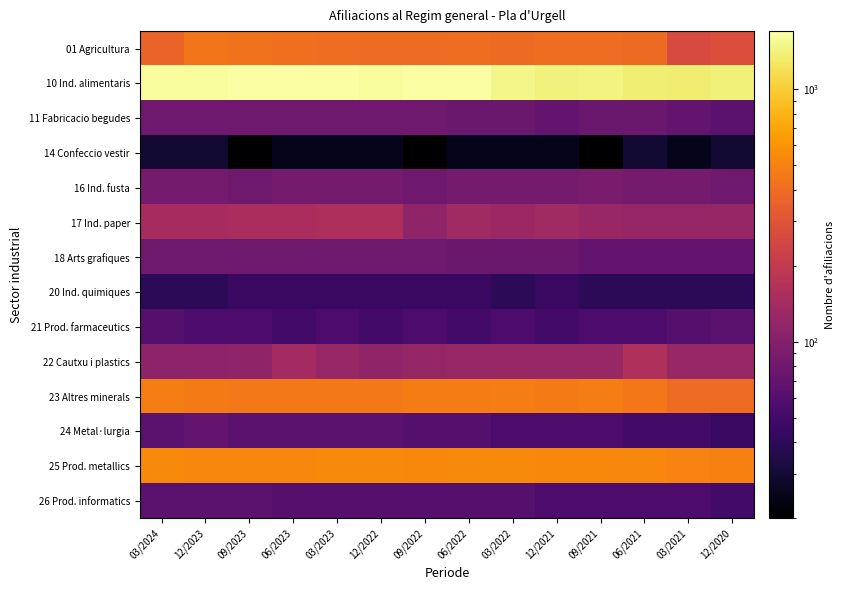

Reading left to right, transcribe all the data shown in this chart.

01 Agricultura: 03/2024=365	12/2023=440	09/2023=425	06/2023=415	03/2023=405	12/2022=400	09/2022=400	06/2022=405	03/2022=390	12/2021=405	09/2021=405	06/2021=390	03/2021=265	12/2020=275
10 Ind. alimentaris: 03/2024=1625	12/2023=1630	09/2023=1675	06/2023=1680	03/2023=1690	12/2022=1635	09/2022=1680	06/2022=1695	03/2022=1490	12/2021=1410	09/2021=1440	06/2021=1375	03/2021=1350	12/2020=1380
11 Fabricacio begudes: 03/2024=80	12/2023=80	09/2023=80	06/2023=80	03/2023=80	12/2022=80	09/2022=80	06/2022=75	03/2022=75	12/2021=70	09/2021=75	06/2021=75	03/2021=70	12/2020=65
14 Confeccio vestir: 03/2024=30	12/2023=30	09/2023=20	06/2023=25	03/2023=25	12/2022=25	09/2022=20	06/2022=25	03/2022=25	12/2021=25	09/2021=20	06/2021=30	03/2021=25	12/2020=30
16 Ind. fusta: 03/2024=85	12/2023=85	09/2023=80	06/2023=85	03/2023=85	12/2022=85	09/2022=80	06/2022=85	03/2022=85	12/2021=85	09/2021=90	06/2021=85	03/2021=85	12/2020=80
17 Ind. paper: 03/2024=145	12/2023=145	09/2023=150	06/2023=150	03/2023=155	12/2022=155	09/2022=115	06/2022=135	03/2022=130	12/2021=135	09/2021=125	06/2021=120	03/2021=120	12/2020=120
18 Arts grafiques: 03/2024=80	12/2023=80	09/2023=80	06/2023=80	03/2023=80	12/2022=80	09/2022=80	06/2022=75	03/2022=75	12/2021=75	09/2021=70	06/2021=70	03/2021=70	12/2020=70
20 Ind. quimiques: 03/2024=40	12/2023=40	09/2023=45	06/2023=45	03/2023=45	12/2022=45	09/2022=45	06/2022=45	03/2022=40	12/2021=45	09/2021=40	06/2021=40	03/2021=40	12/2020=40
21 Prod. farmaceutics: 03/2024=60	12/2023=55	09/2023=55	06/2023=50	03/2023=55	12/2022=50	09/2022=55	06/2022=50	03/2022=55	12/2021=50	09/2021=55	06/2021=55	03/2021=60	12/2020=65
22 Cautxu i plastics: 03/2024=110	12/2023=110	09/2023=115	06/2023=140	03/2023=125	12/2022=115	09/2022=120	06/2022=125	03/2022=125	12/2021=125	09/2021=125	06/2021=160	03/2021=125	12/2020=125
23 Altres minerals: 03/2024=485	12/2023=465	09/2023=460	06/2023=455	03/2023=455	12/2022=455	09/2022=475	06/2022=475	03/2022=485	12/2021=465	09/2021=480	06/2021=450	03/2021=400	12/2020=395
24 Metal·lurgia: 03/2024=65	12/2023=70	09/2023=65	06/2023=65	03/2023=65	12/2022=65	09/2022=60	06/2022=60	03/2022=55	12/2021=55	09/2021=55	06/2021=50	03/2021=50	12/2020=45
25 Prod. metallics: 03/2024=540	12/2023=530	09/2023=530	06/2023=525	03/2023=545	12/2022=545	09/2022=535	06/2022=545	03/2022=545	12/2021=535	09/2021=535	06/2021=525	03/2021=510	12/2020=500
26 Prod. informatics: 03/2024=65	12/2023=65	09/2023=65	06/2023=60	03/2023=60	12/2022=60	09/2022=60	06/2022=60	03/2022=60	12/2021=55	09/2021=55	06/2021=55	03/2021=55	12/2020=50